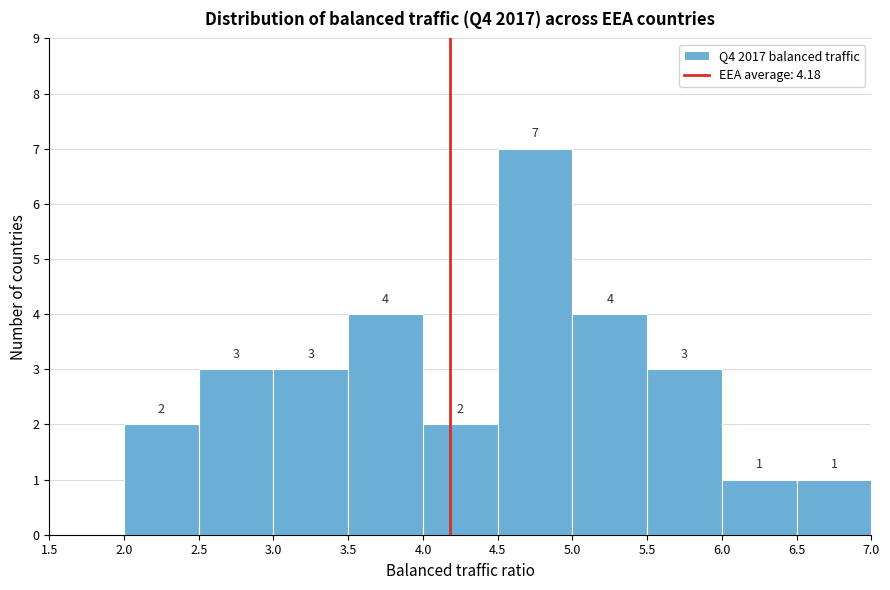

Which range on the x-axis has the tallest bar?

4.5 to 5.0